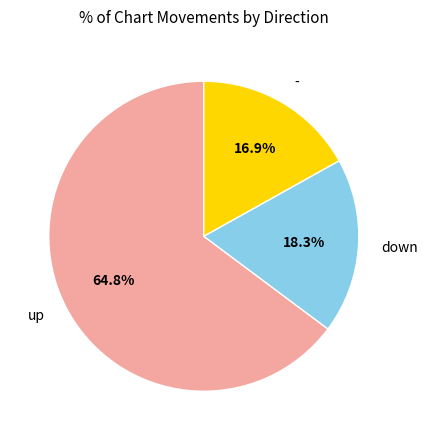

Is there any slice that represents more than half of the pie?

Yes